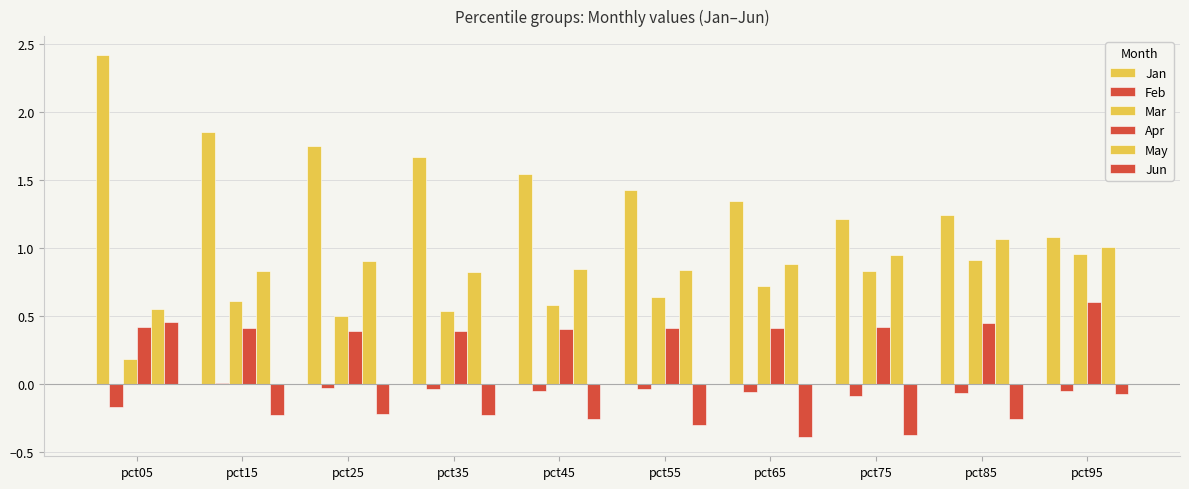

What is the difference between the second highest and second lowest values in the Apr series?

0.1